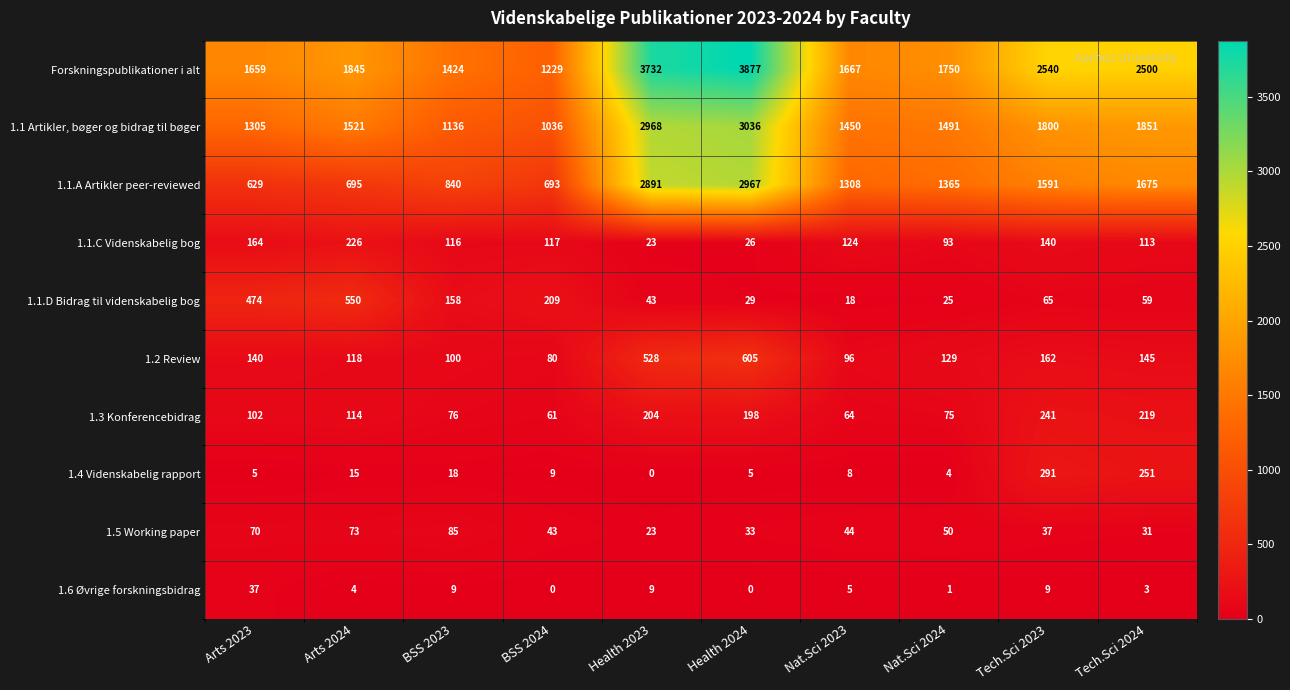

List the series in order of their peak value, highest first.

Forskningspublikationer i alt, 1.1 Artikler, bøger og bidrag til bøger, 1.1.A Artikler peer-reviewed, 1.2 Review, 1.1.D Bidrag til videnskabelig bog, 1.4 Videnskabelig rapport, 1.3 Konferencebidrag, 1.1.C Videnskabelig bog, 1.5 Working paper, 1.6 Øvrige forskningsbidrag